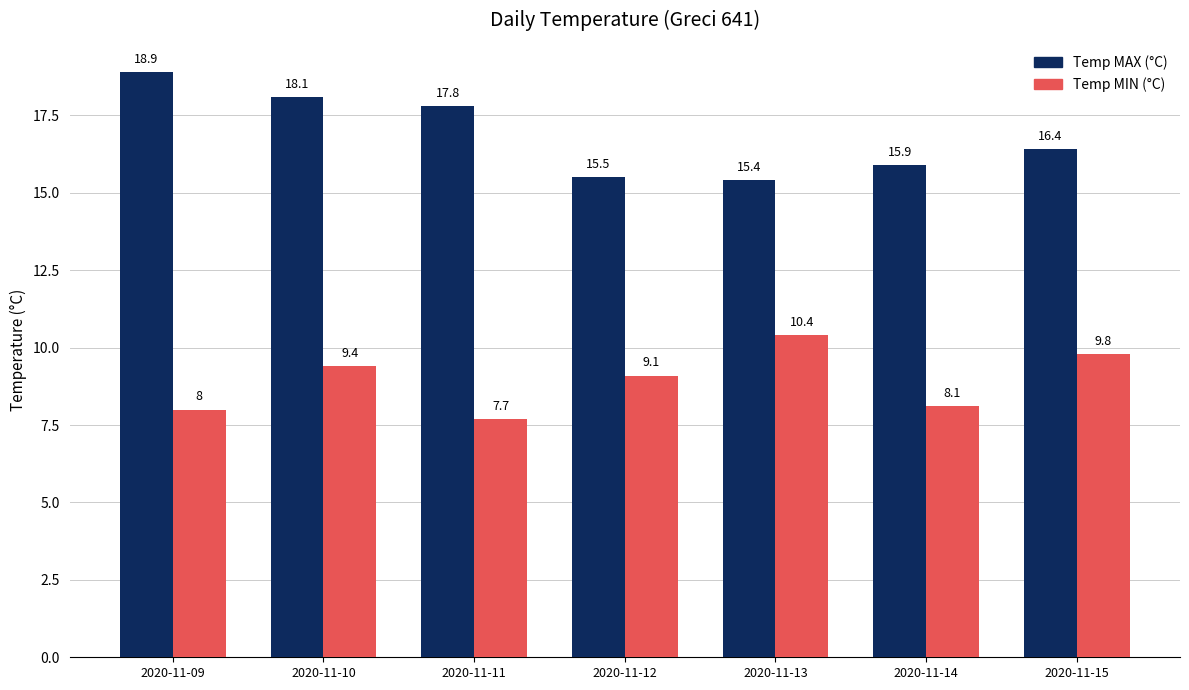

How many distinct data groups are displayed?

2